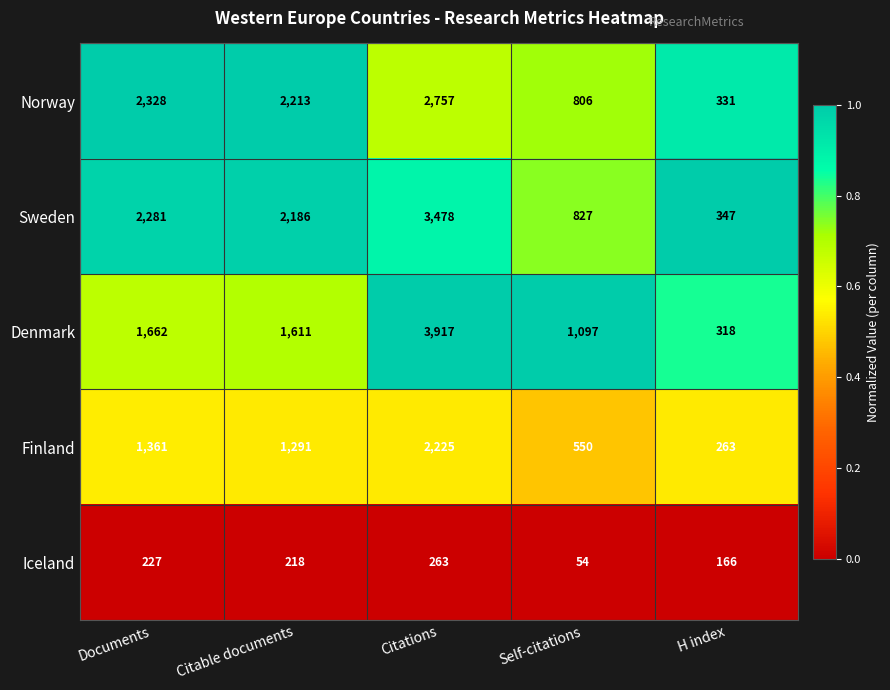

What is the difference between the highest and lowest values at Documents?

2101